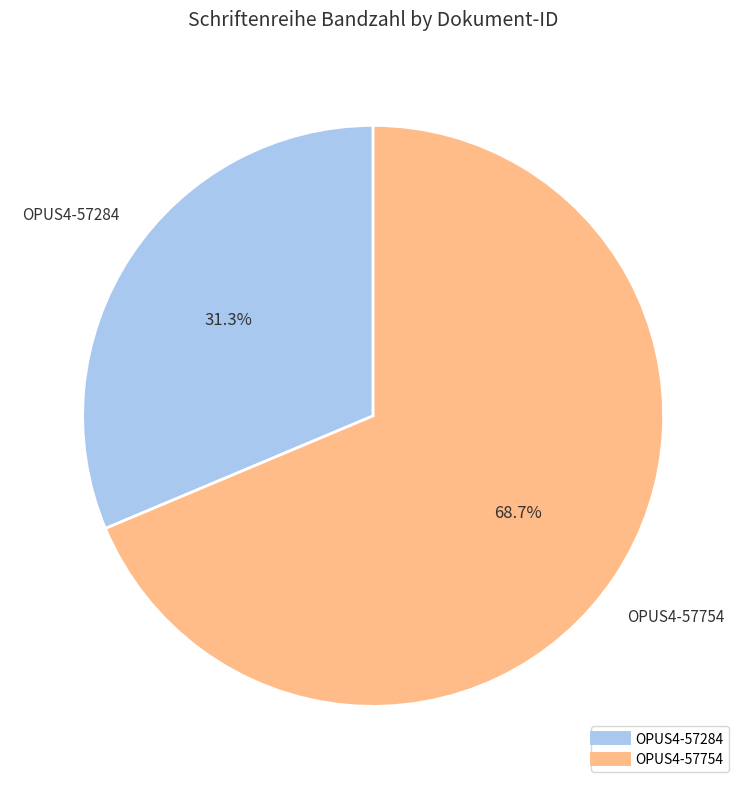

To the nearest percent, what portion does OPUS4-57754 represent?

69%